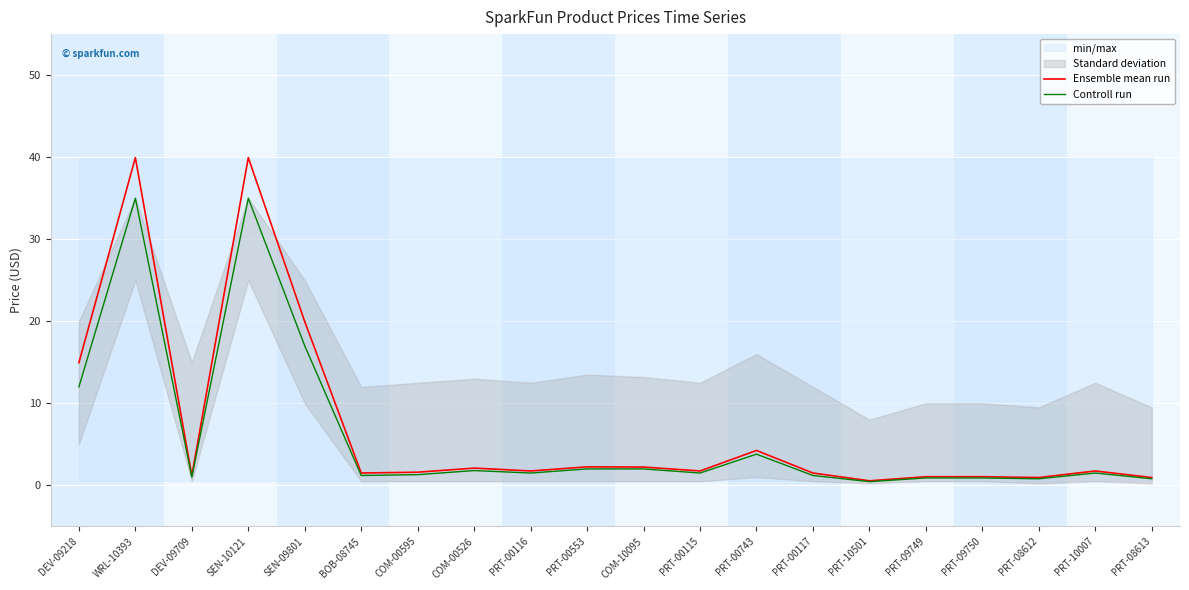

Where is the first local maximum for Ensemble mean run?

WRL-10393